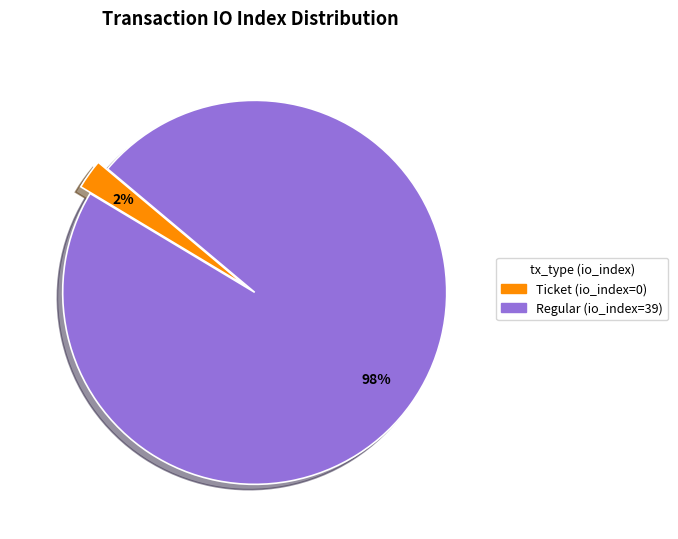

Between Regular (io_index=39) and Ticket (io_index=0), which is larger?

Regular (io_index=39)